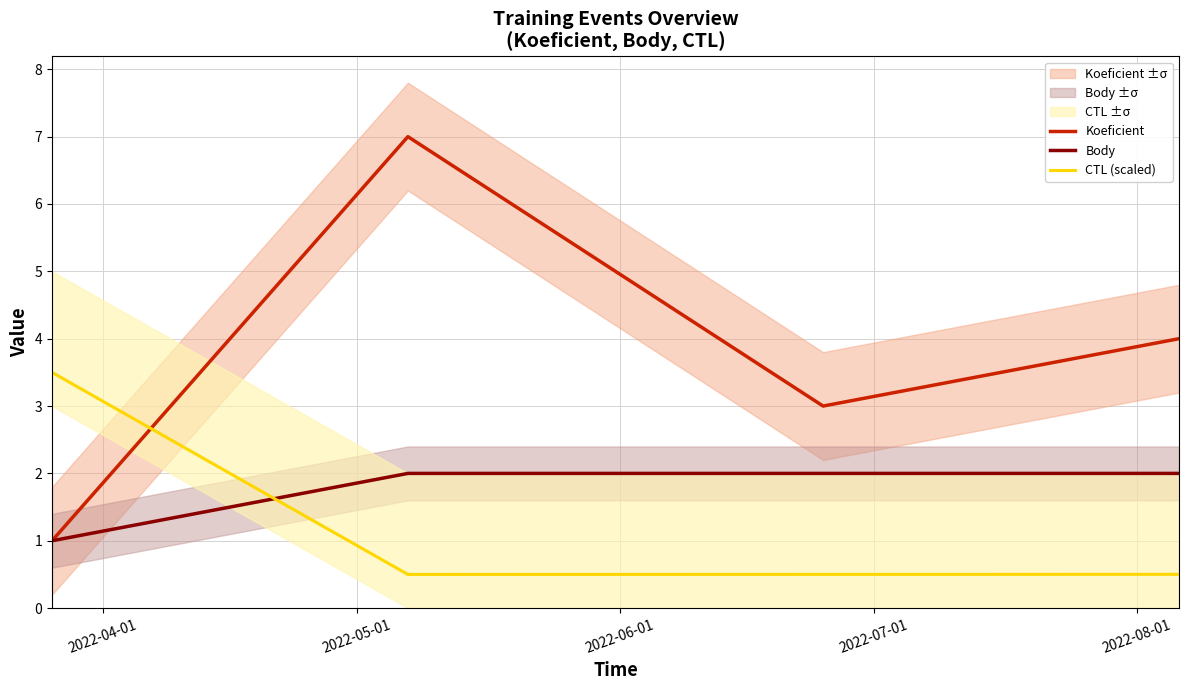

What is the highest value of the Body series?

2.0